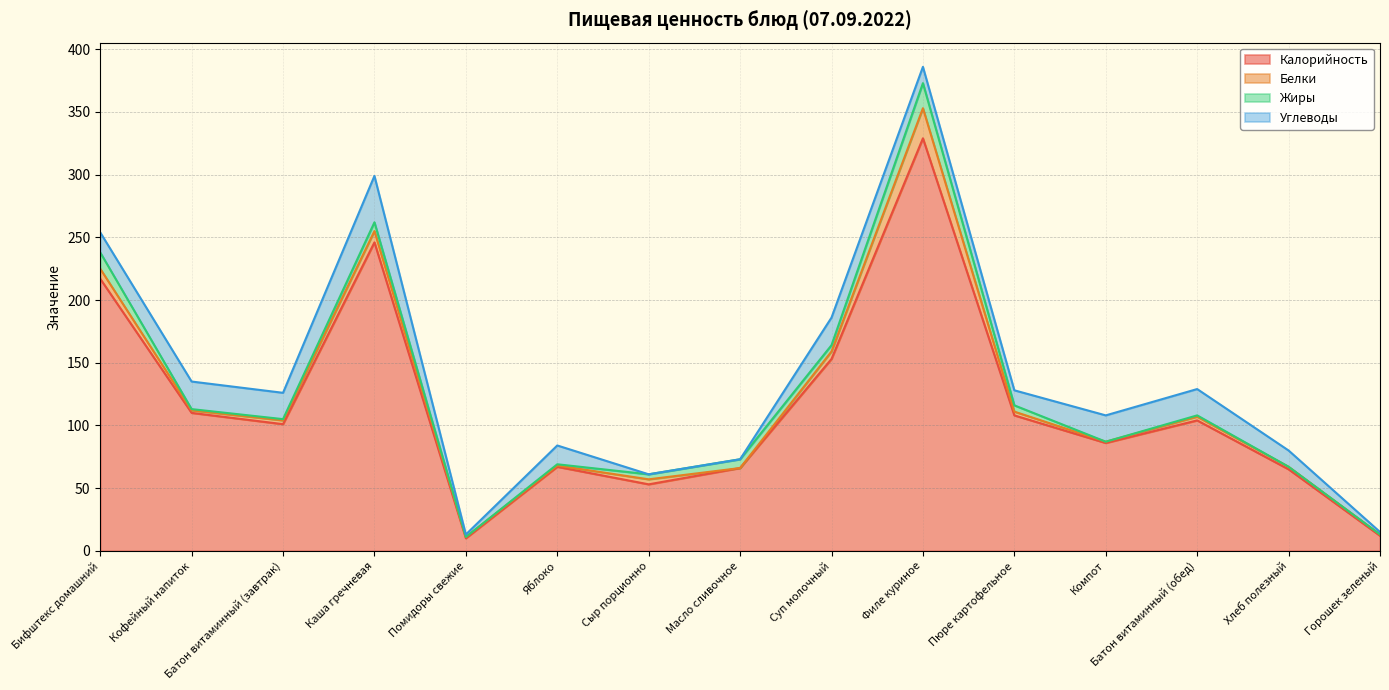

Which category has the highest value in the Жиры series?

Филе куриное